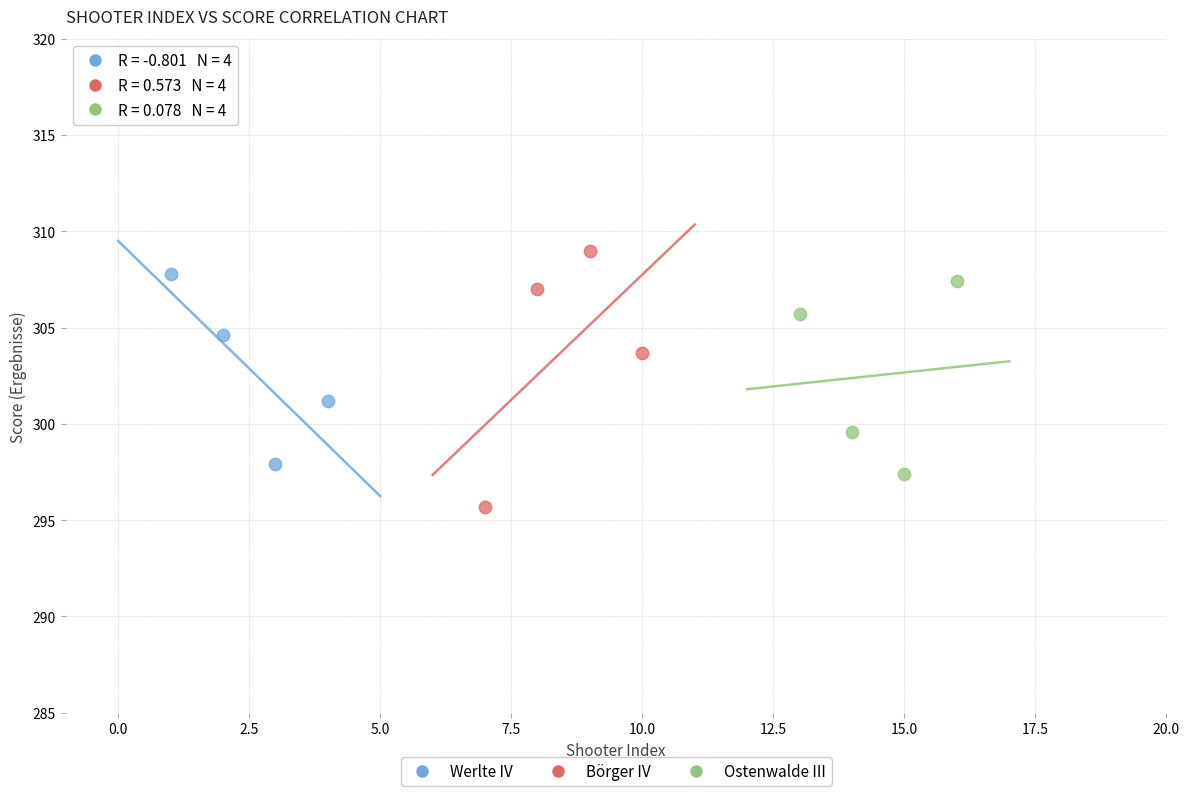

What are all the series names shown in the legend?

Werlte IV, Börger IV, Ostenwalde III